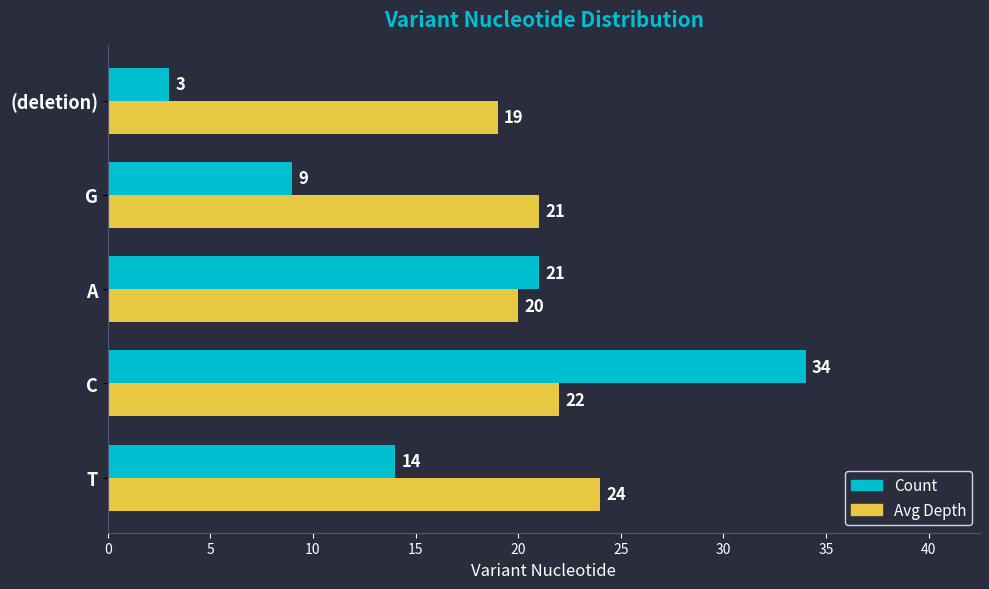

The Count series shows 9 at G. True or false?

True